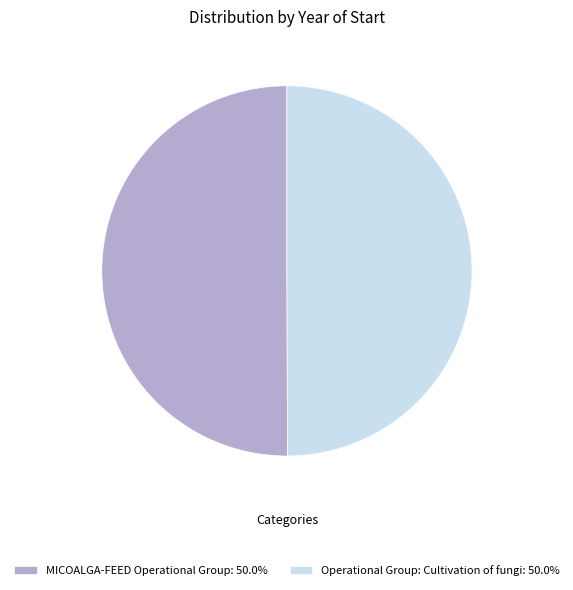

What is the ratio of the value at MICOALGA-FEED Operational Group: 50.0% to the value at Operational Group: Cultivation of fungi: 50.0%?

1.0